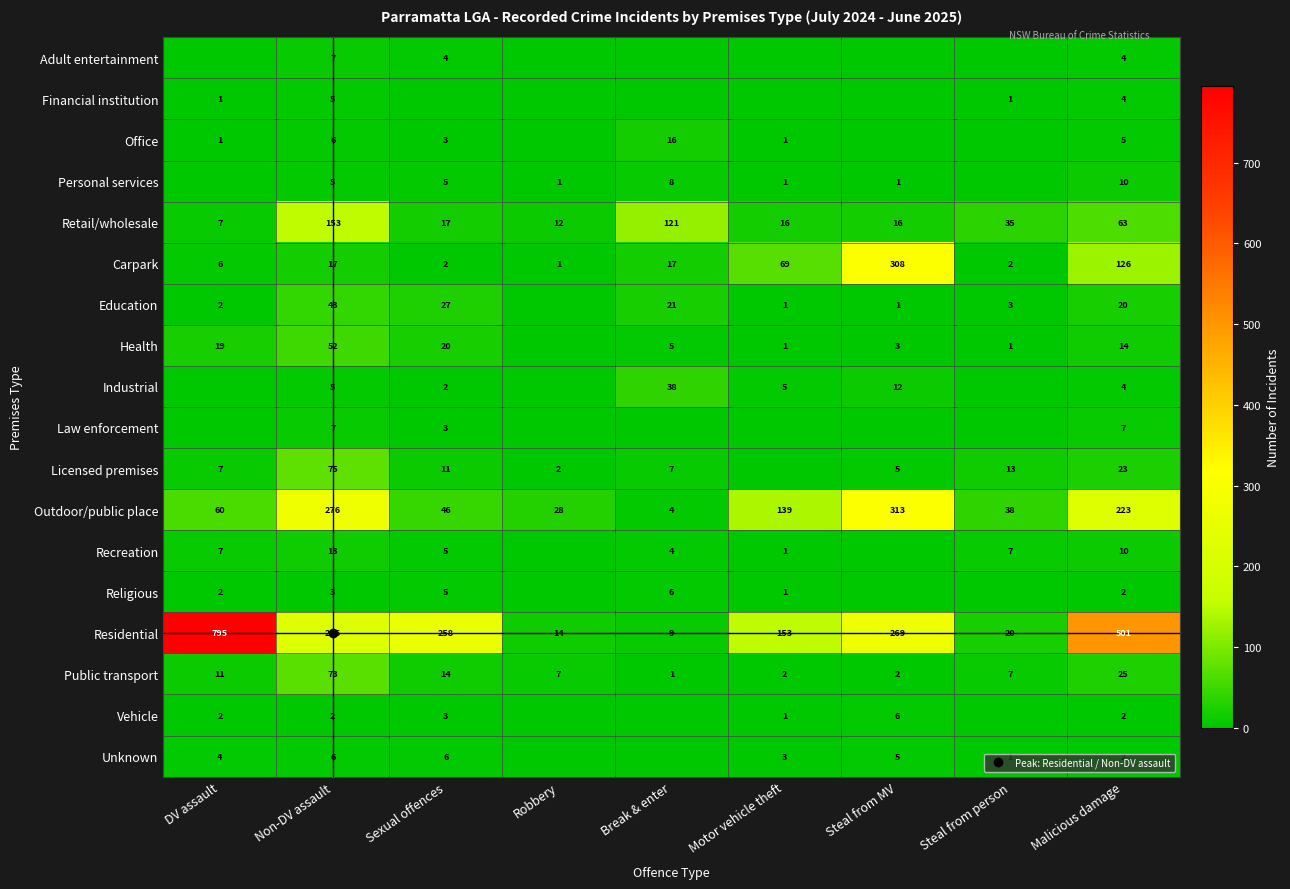

What is the difference between the highest and lowest values at Robbery?

28